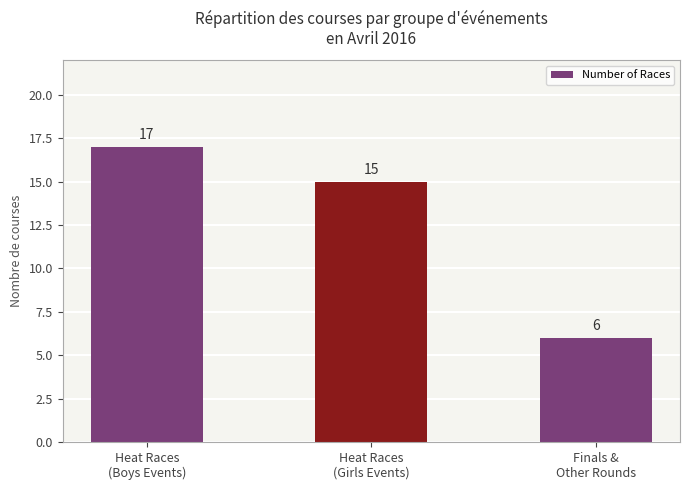

How many values are between 6 and 17?

3